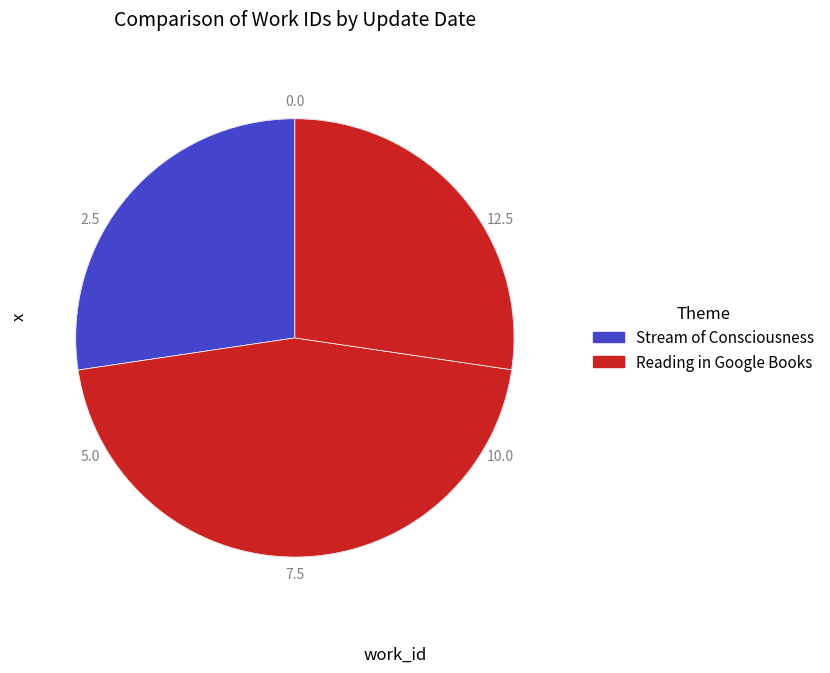

How many segments does this pie chart have?

3